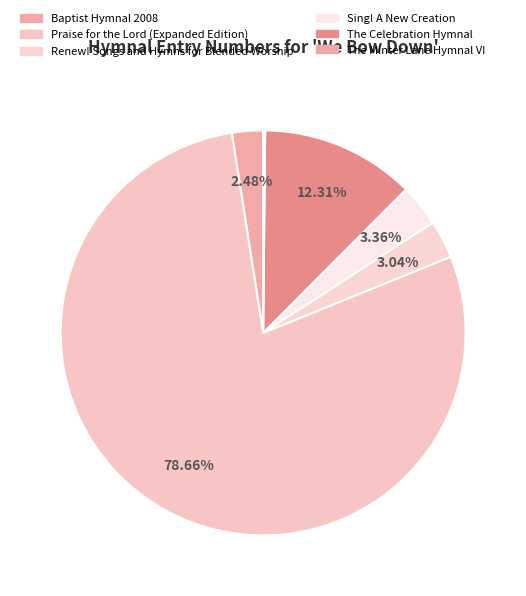

Which has a higher value, Praise for the Lord (Expanded Edition) or Renew! Songs and Hymns for Blended Worship?

Praise for the Lord (Expanded Edition)